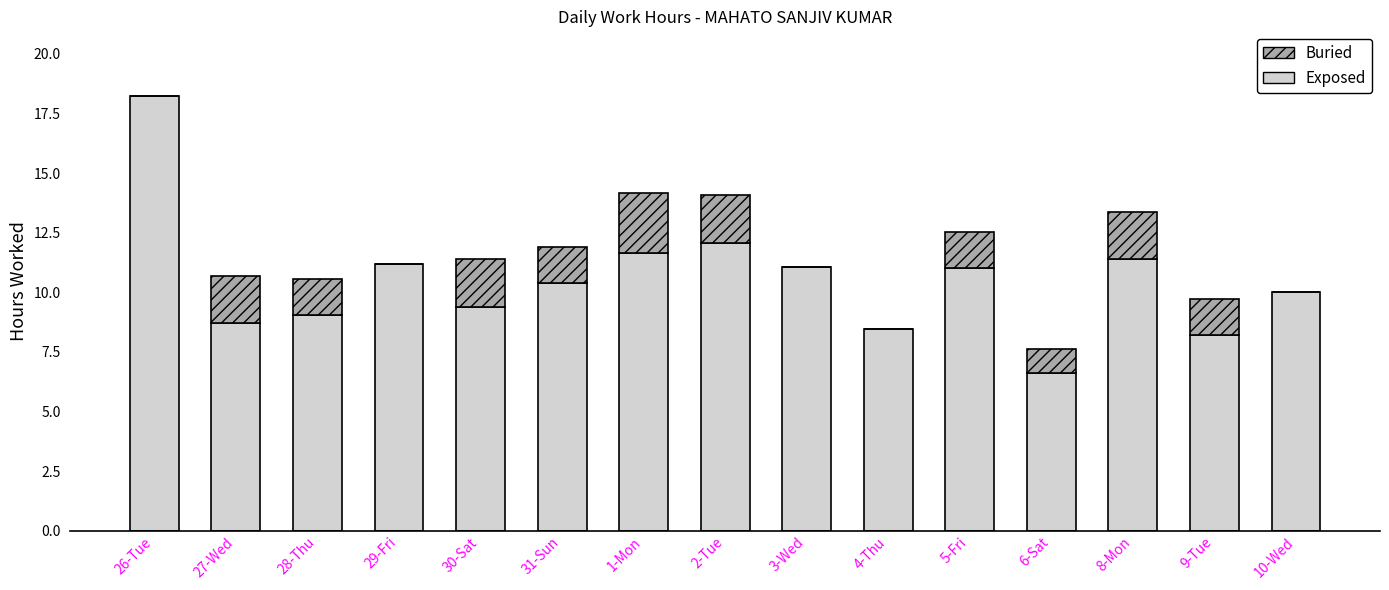

Are the bars grouped side by side (vs. stacked)?

No